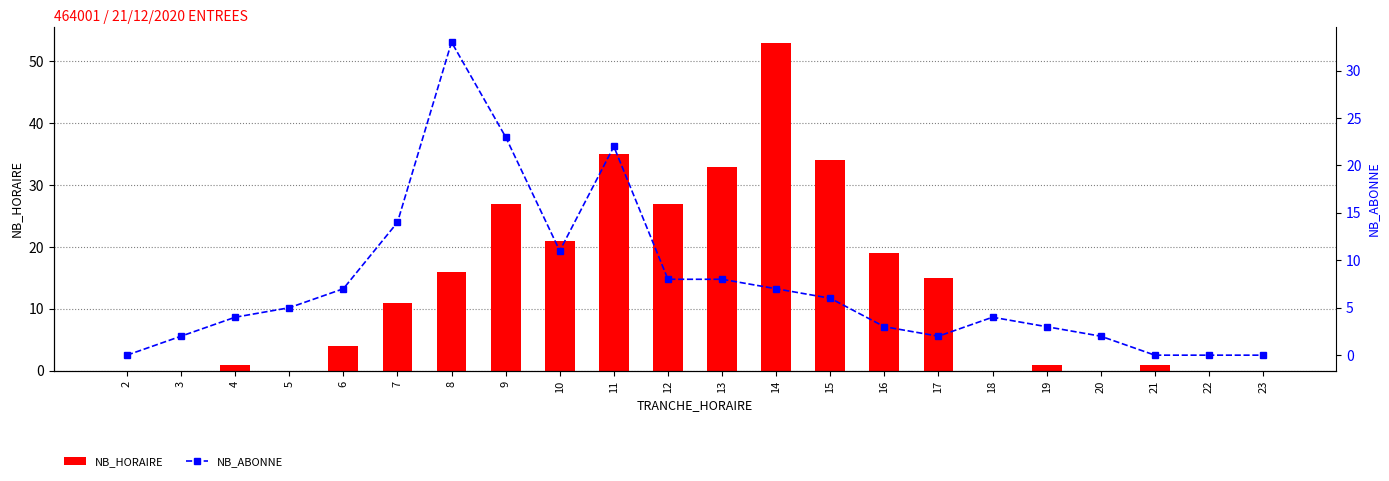

At which label does NB_ABONNE first exceed 5?

6